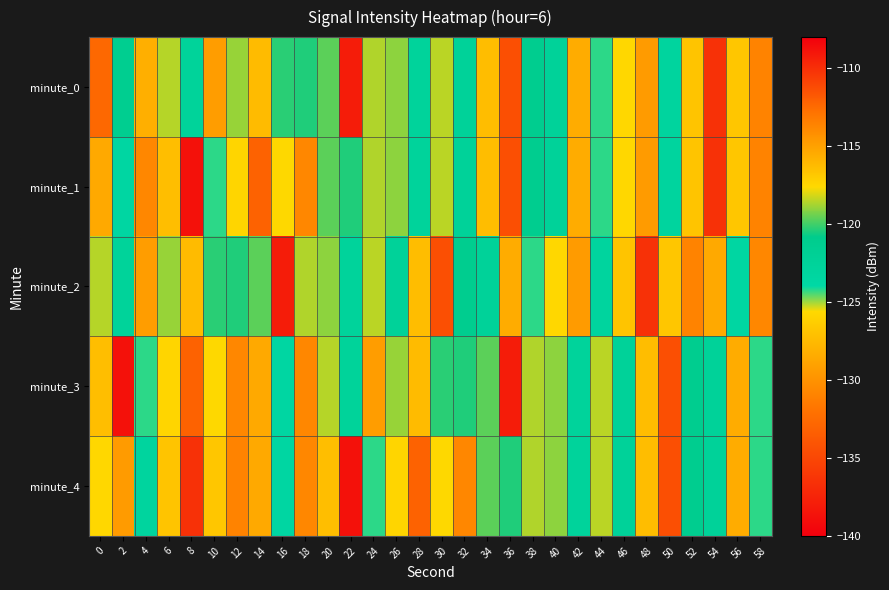

What is the smallest value displayed?

-137.9